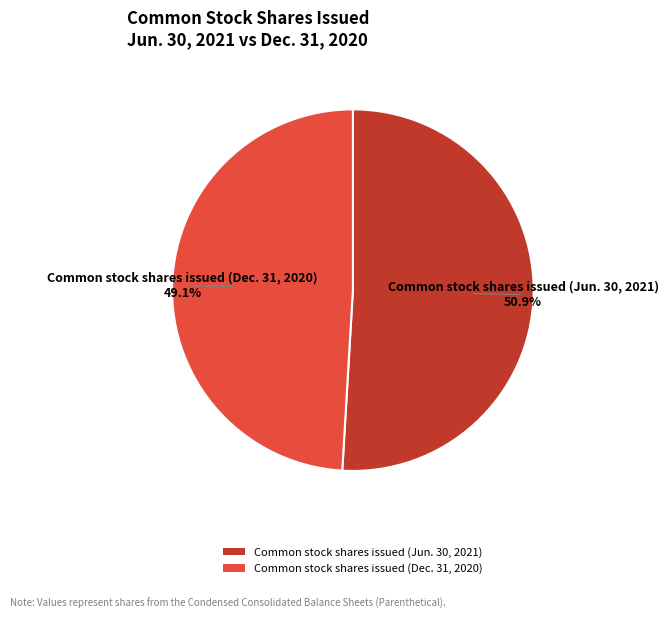

To the nearest percent, what portion does Common stock shares issued (Jun. 30, 2021) represent?

51%